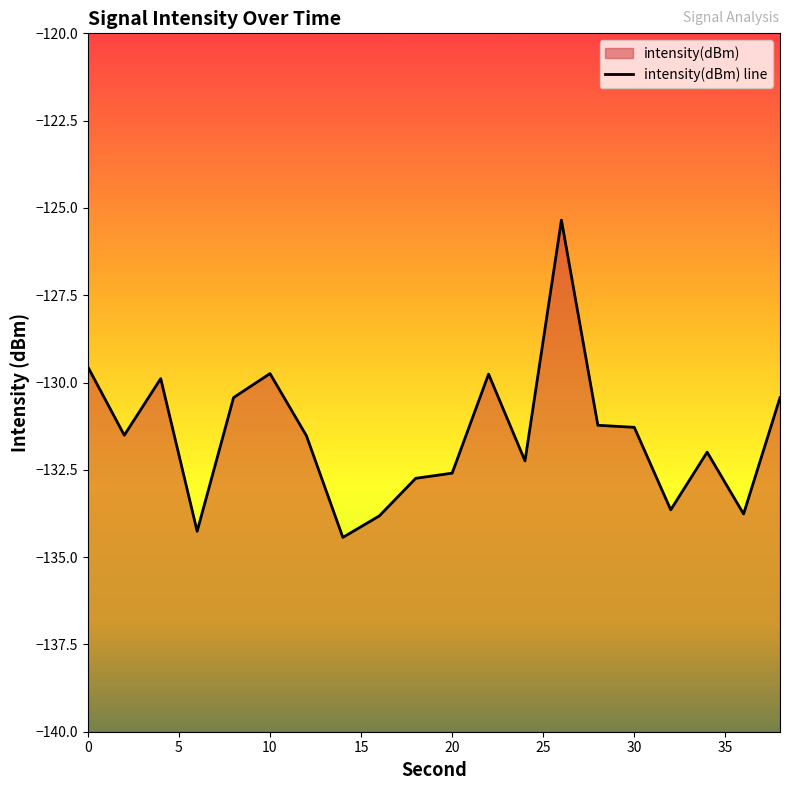

How many data points are above -131?

7